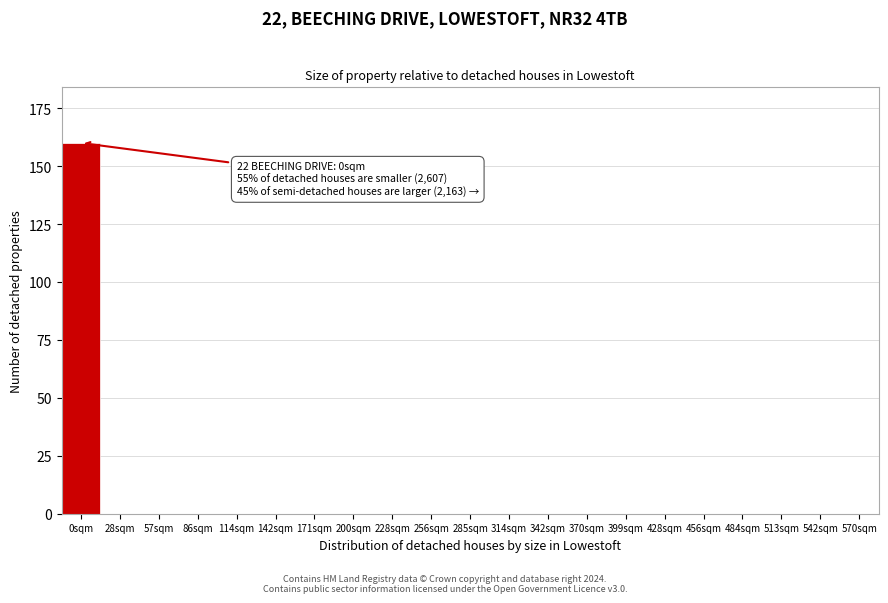

Reading left to right, extract all data points from this chart.

0sqm=160	28sqm=0	57sqm=0	86sqm=0	114sqm=0	142sqm=0	171sqm=0	200sqm=0	228sqm=0	256sqm=0	285sqm=0	314sqm=0	342sqm=0	370sqm=0	399sqm=0	428sqm=0	456sqm=0	484sqm=0	513sqm=0	542sqm=0	570sqm=0